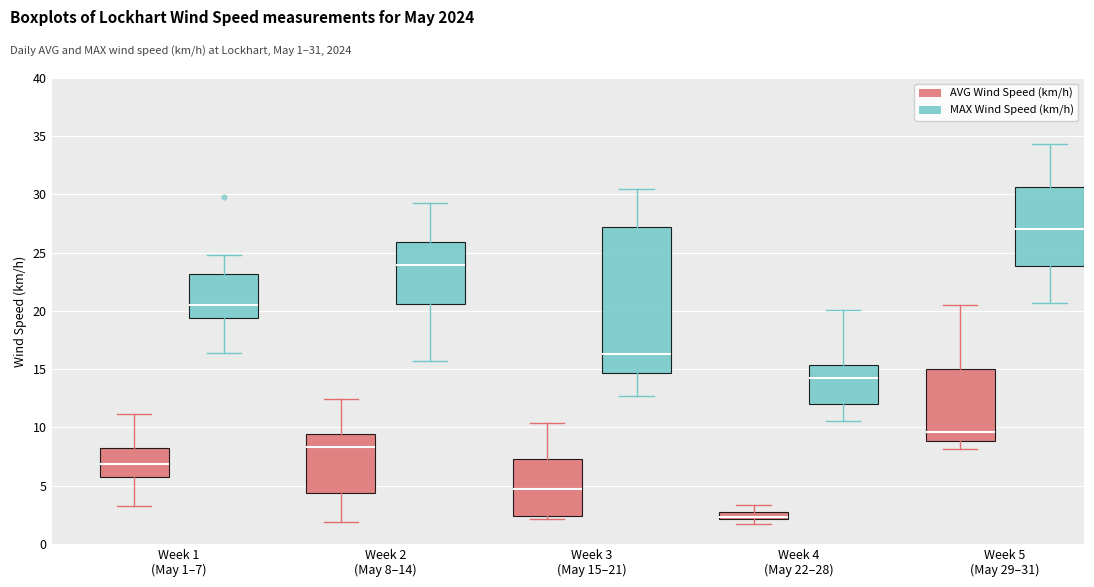

Comparing the boxes themselves (not the whiskers), which one is the tallest?

Week 3 (May 15–21) (MAX Wind Speed (km/h))